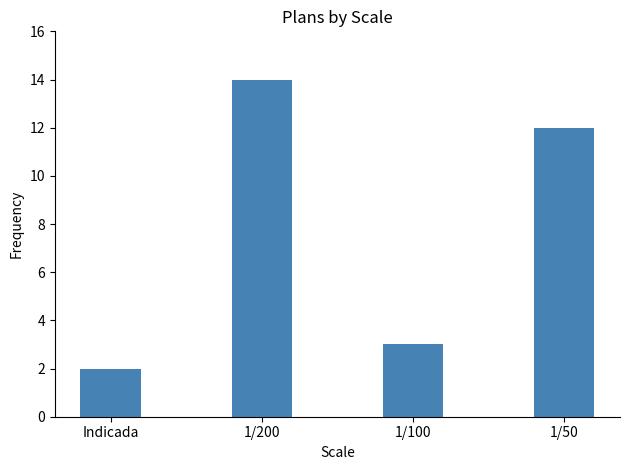

What is the sum of all values?

31